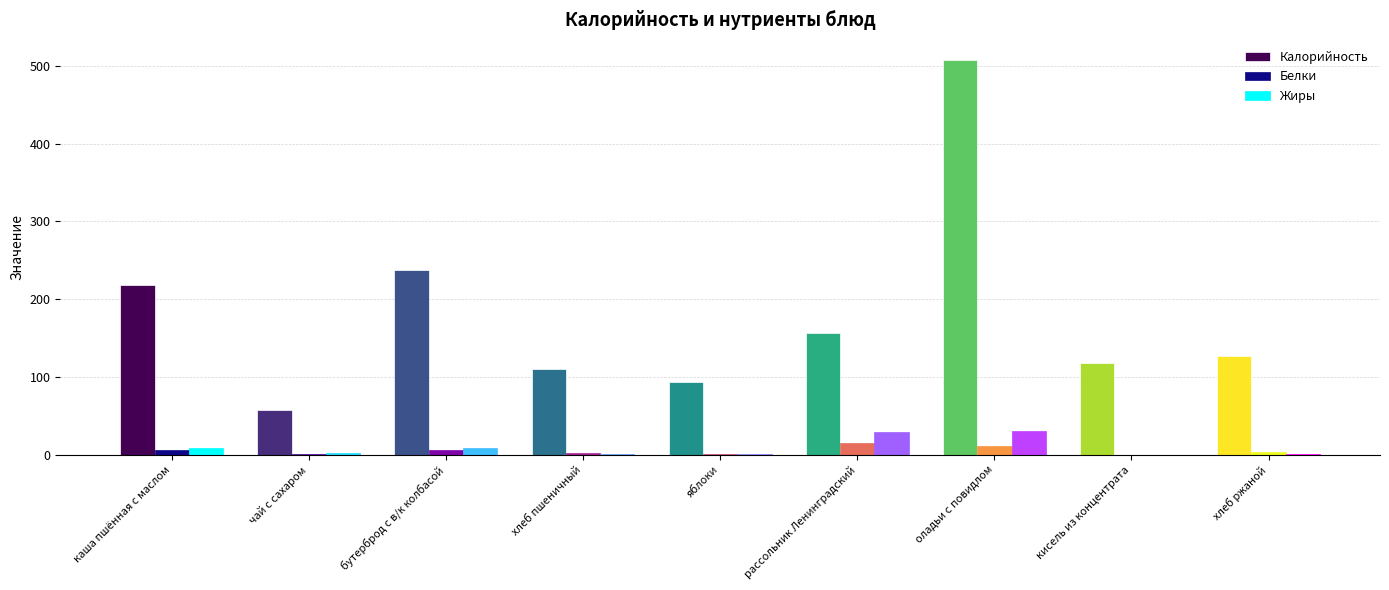

What is the sum of all Калорийность values?

1626.4